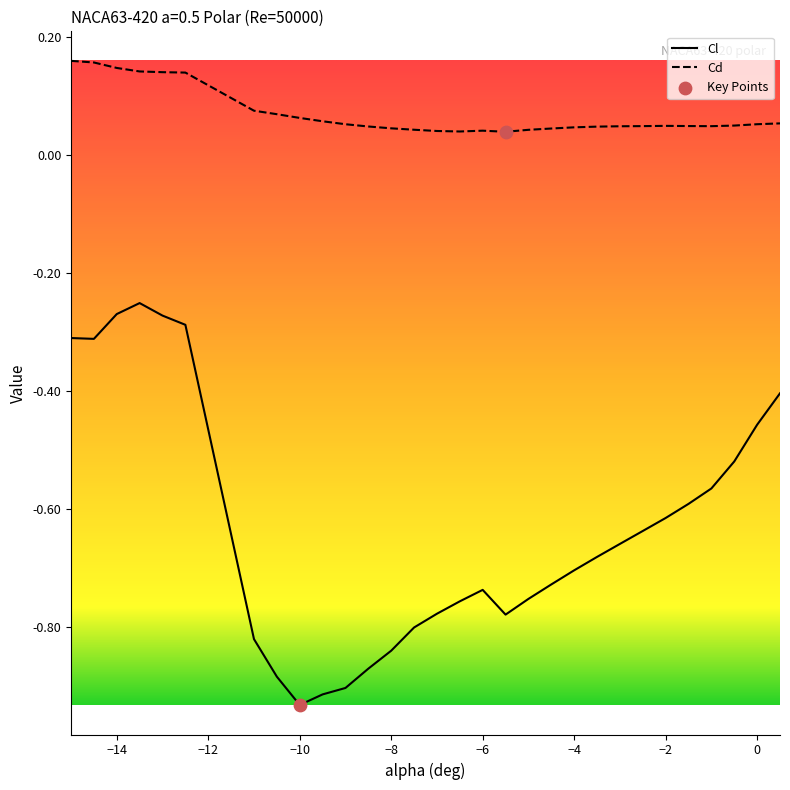

At how many categories does at least one series exceed 0?

30